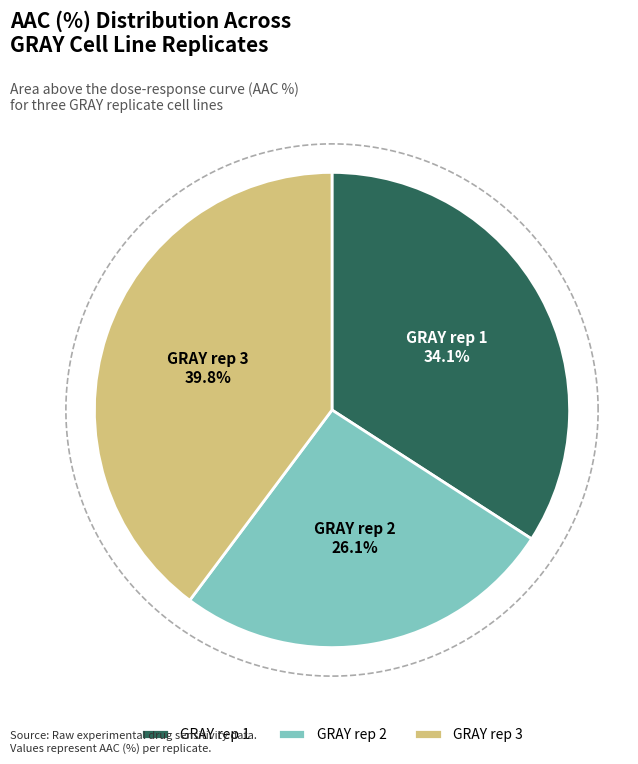

What is the smallest slice in the pie chart?

GRAY rep 2